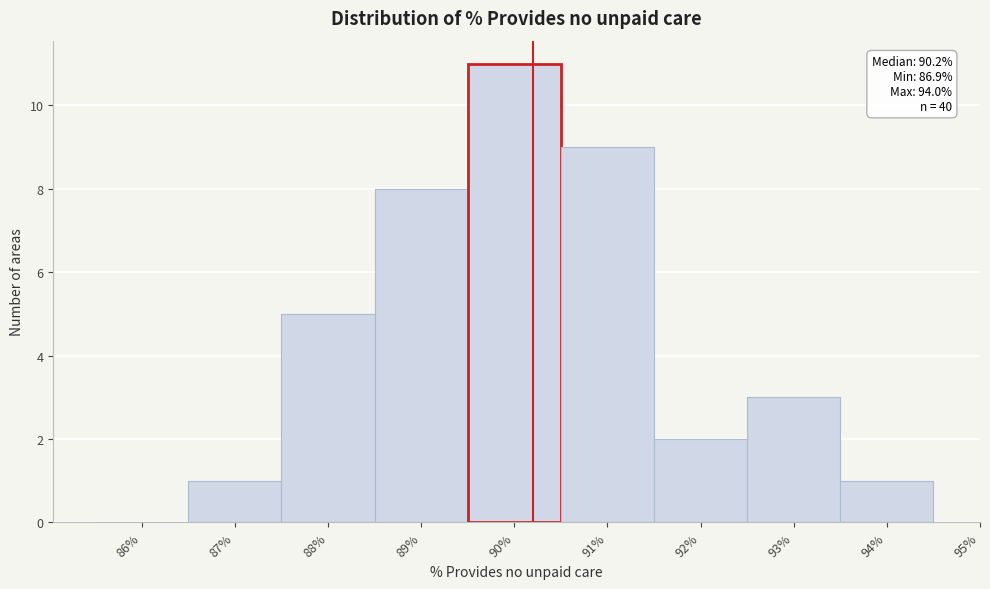

Over which range of the x-axis is the bar tallest?

89.5 to 90.5